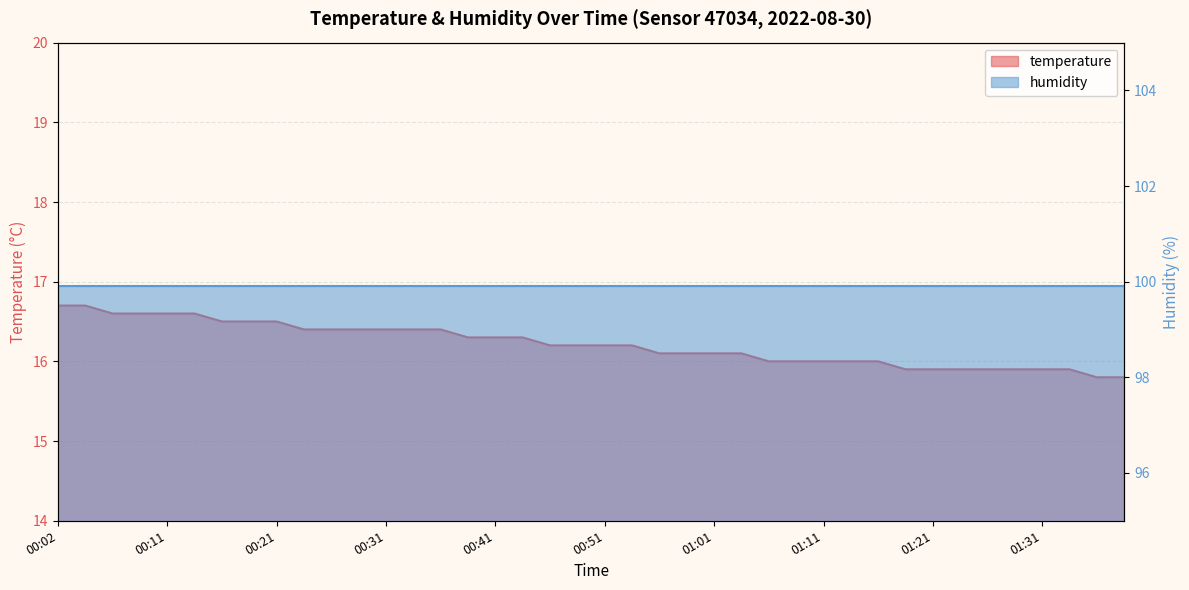

Read the value at 01:28.

15.9